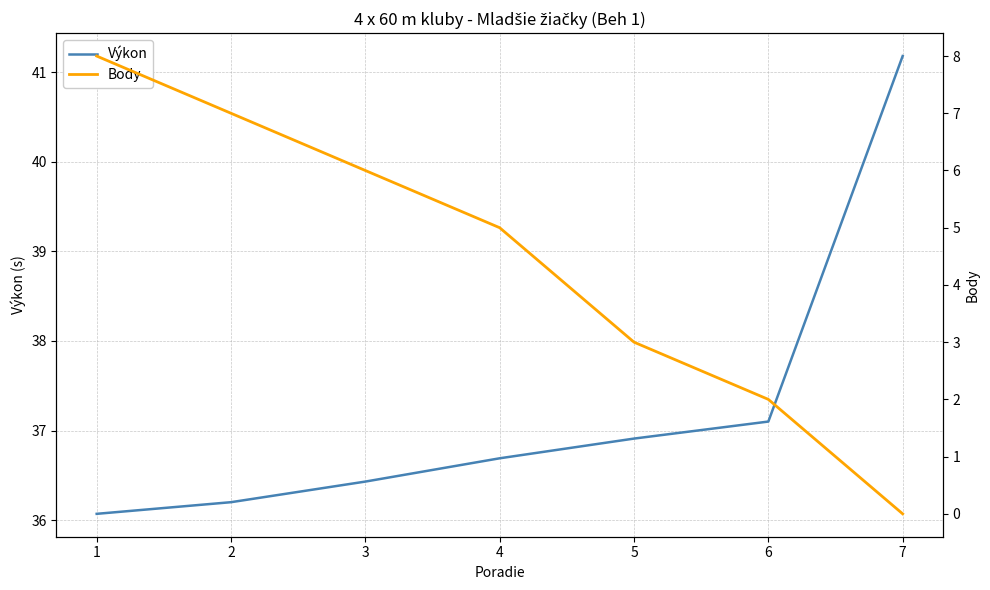

What is the value of the Výkon point at the 7th from the left?

41.2